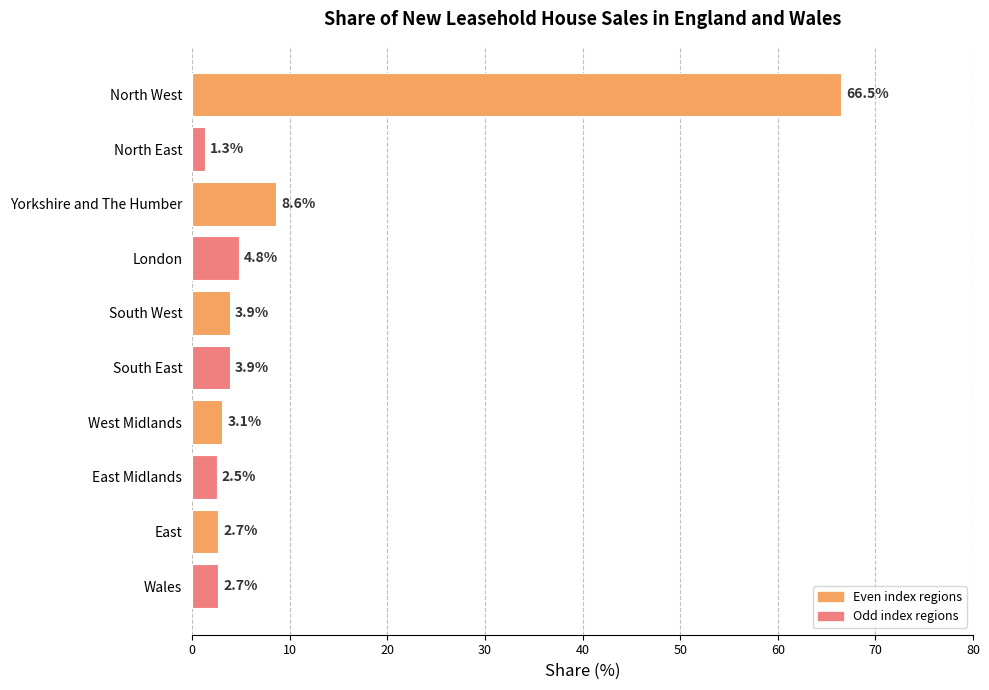

What is the label of the 1st bar from the top?

North West